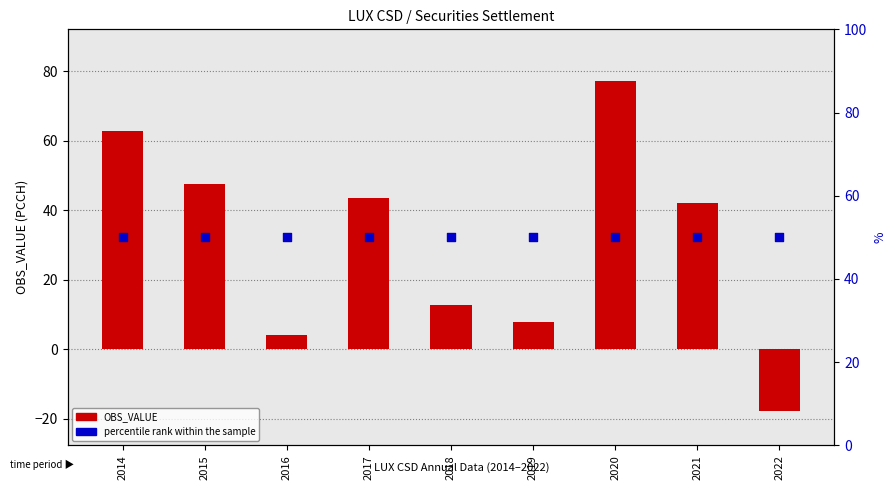

What is the total value across all series at 2020?

127.1